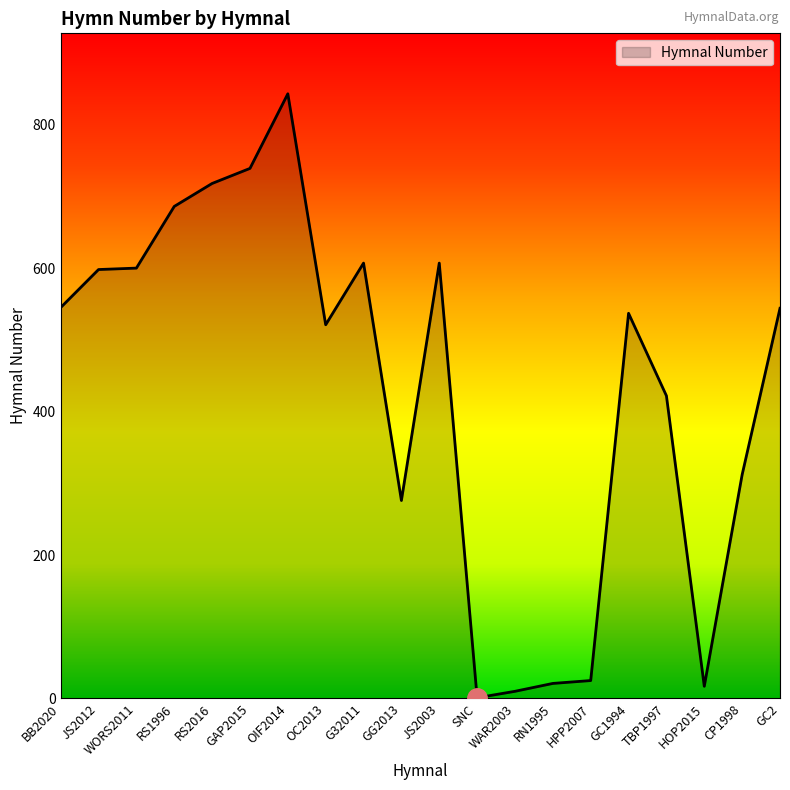

What is the change in value from JS2012 to TBP1997?

-176